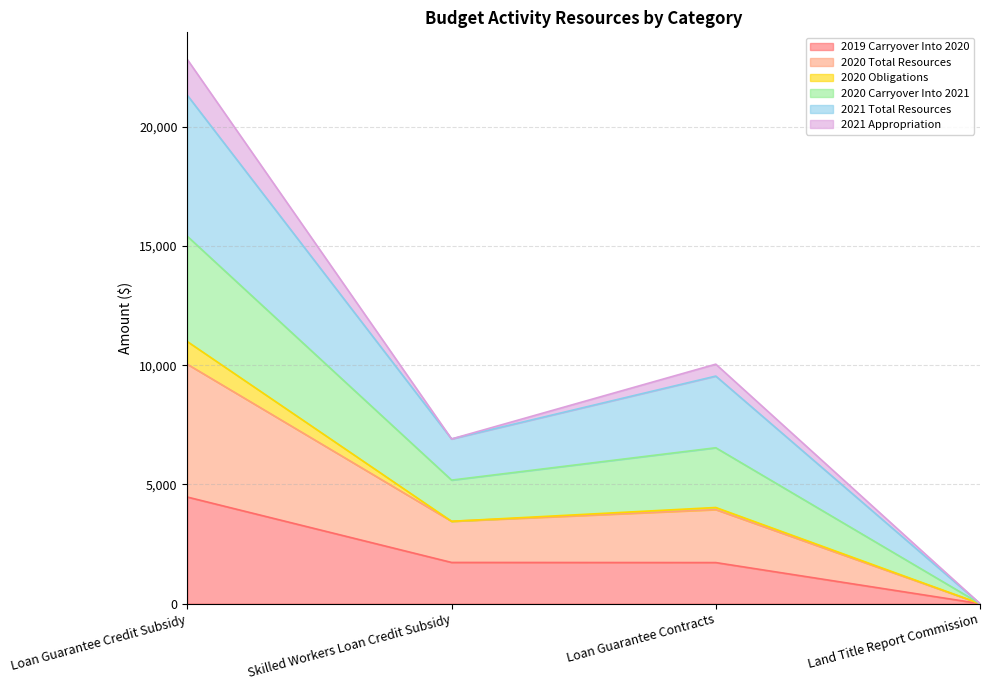

How many positive values does the 2020 Carryover Into 2021 series have?

3